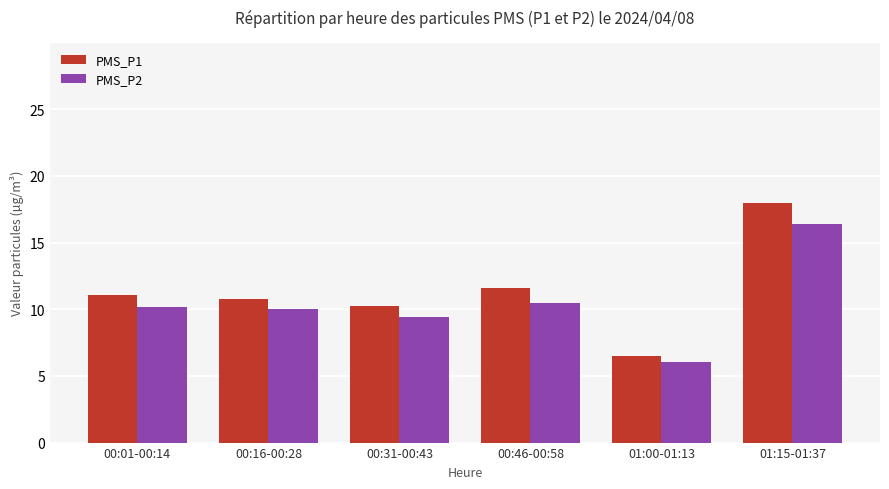

Read the PMS_P1 value at 00:46-00:58.

11.6